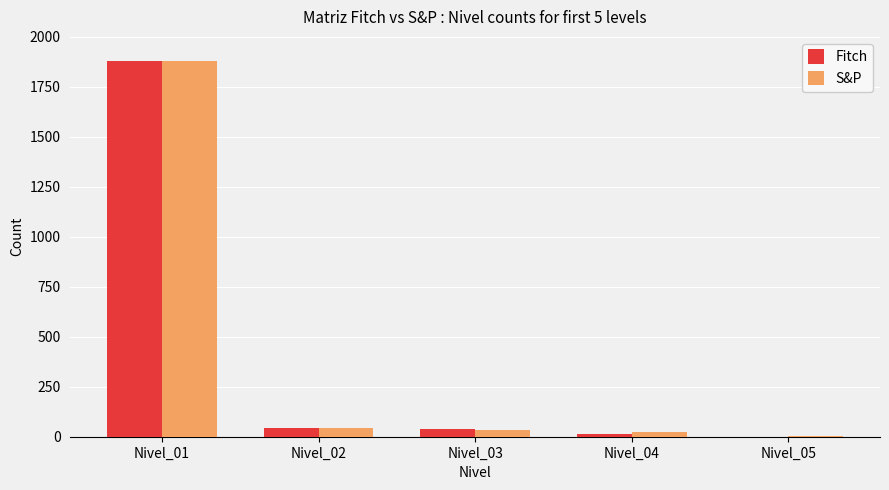

Where does the S&P series first go above 36?

Nivel_01